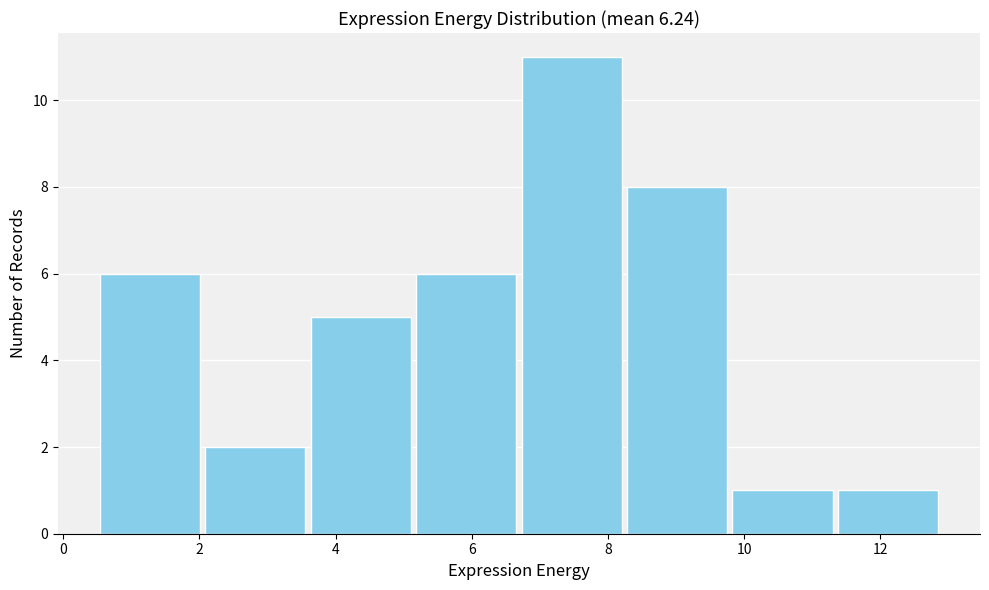

How tall is the bar that spans 8.2 to 9.8 on the x-axis? Neither the bar edges nor the heights are printed on the chart, so give them approximately, as read against the axes.

8